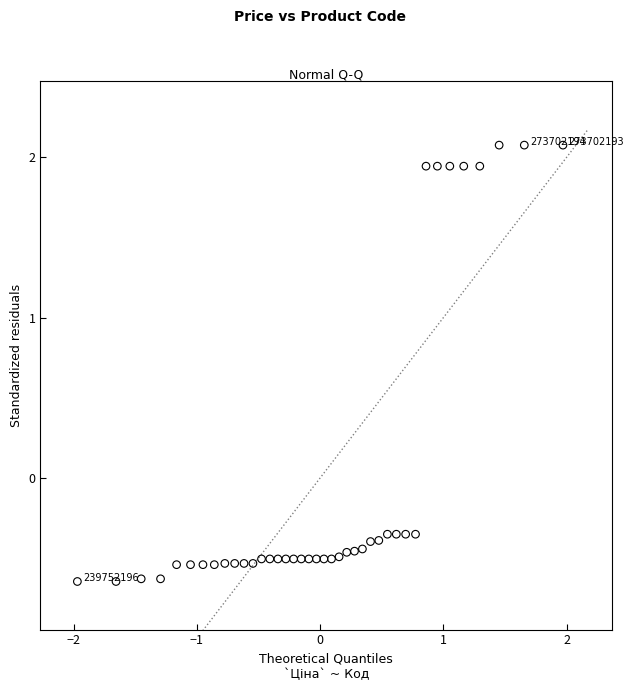

What is the range of Y values (max minus min)?

2.7